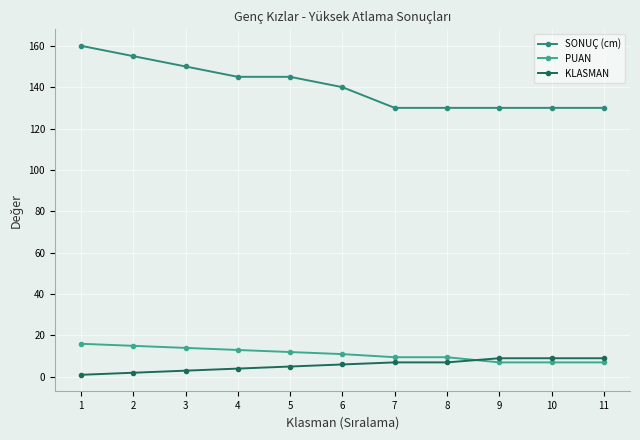

Does the chart have visible grid lines?

Yes